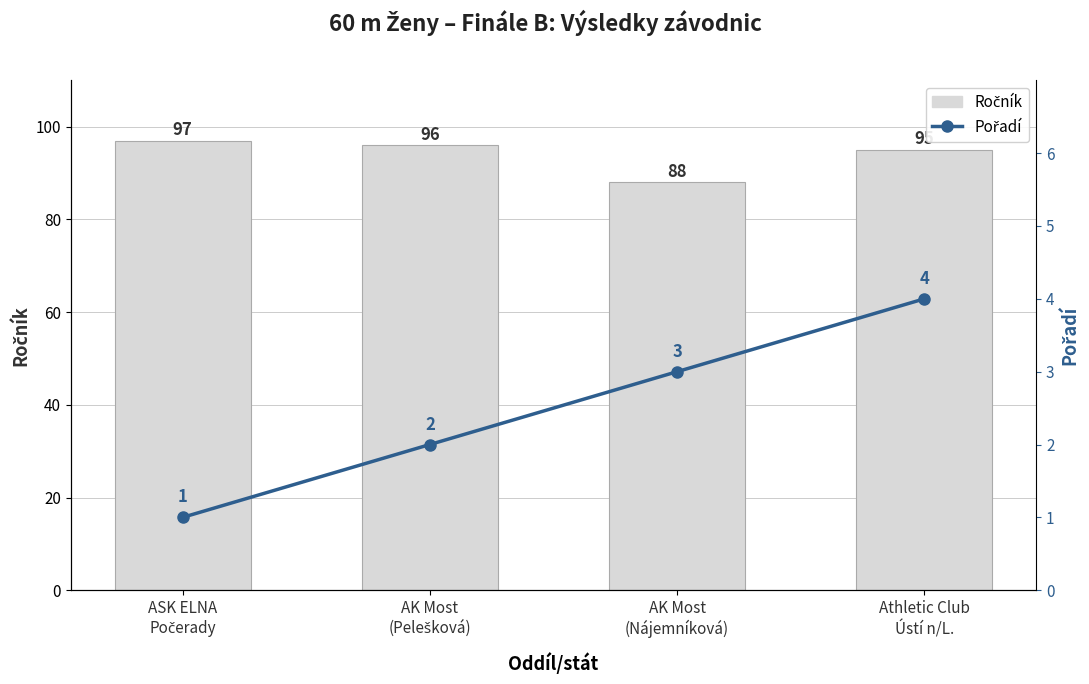

What is the minimum value for Ročník?

88